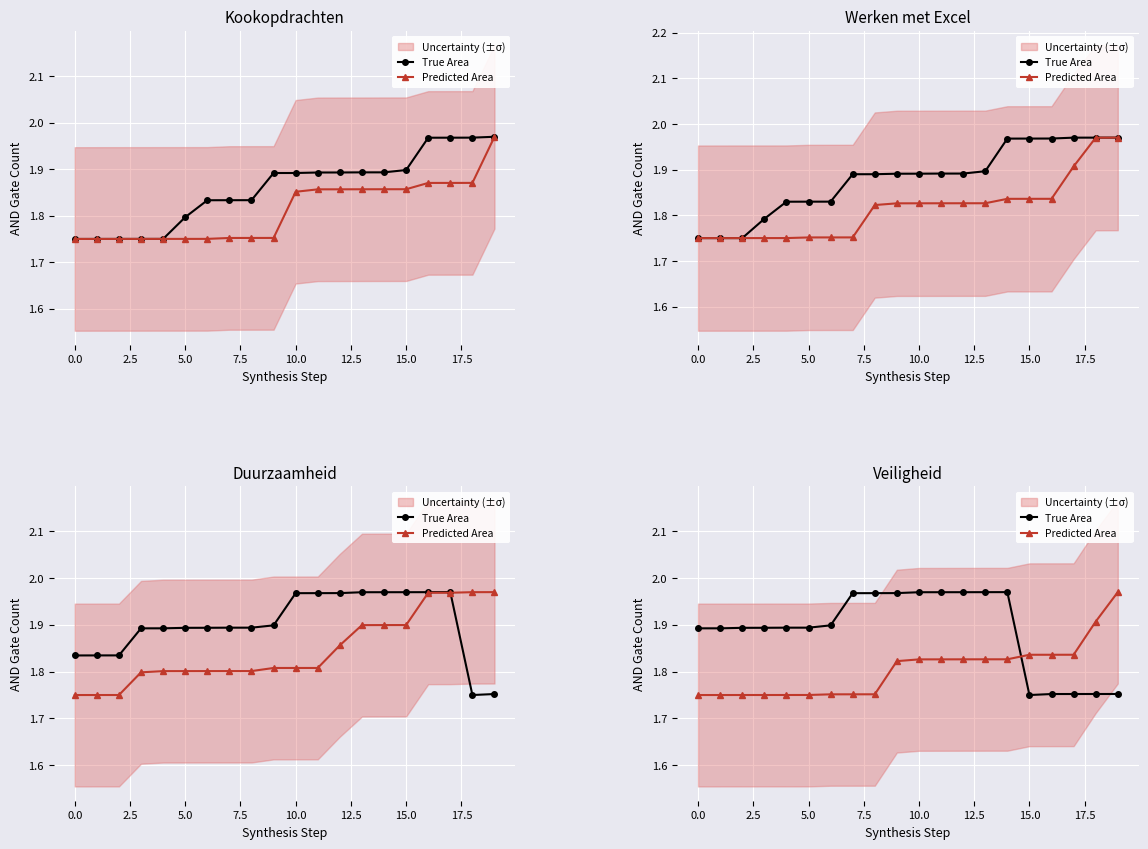

Is it true that Predicted Area equals 0.8 at 19?

False